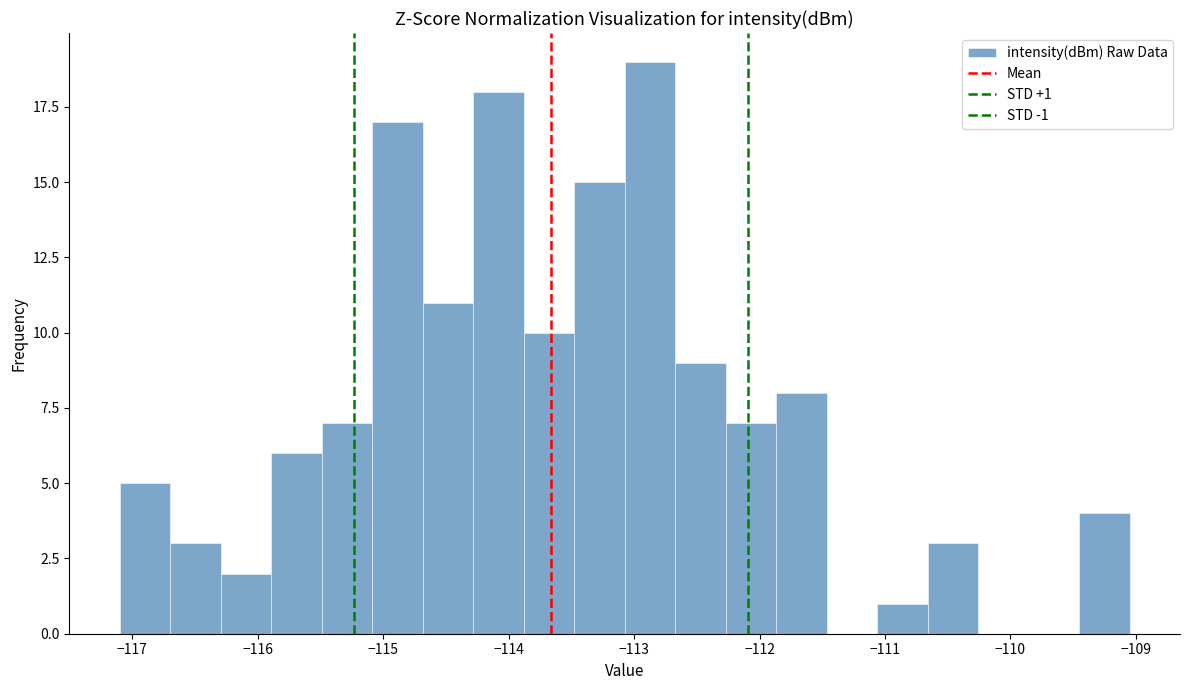

Which range on the x-axis has the tallest bar?

-113.1 to -112.7